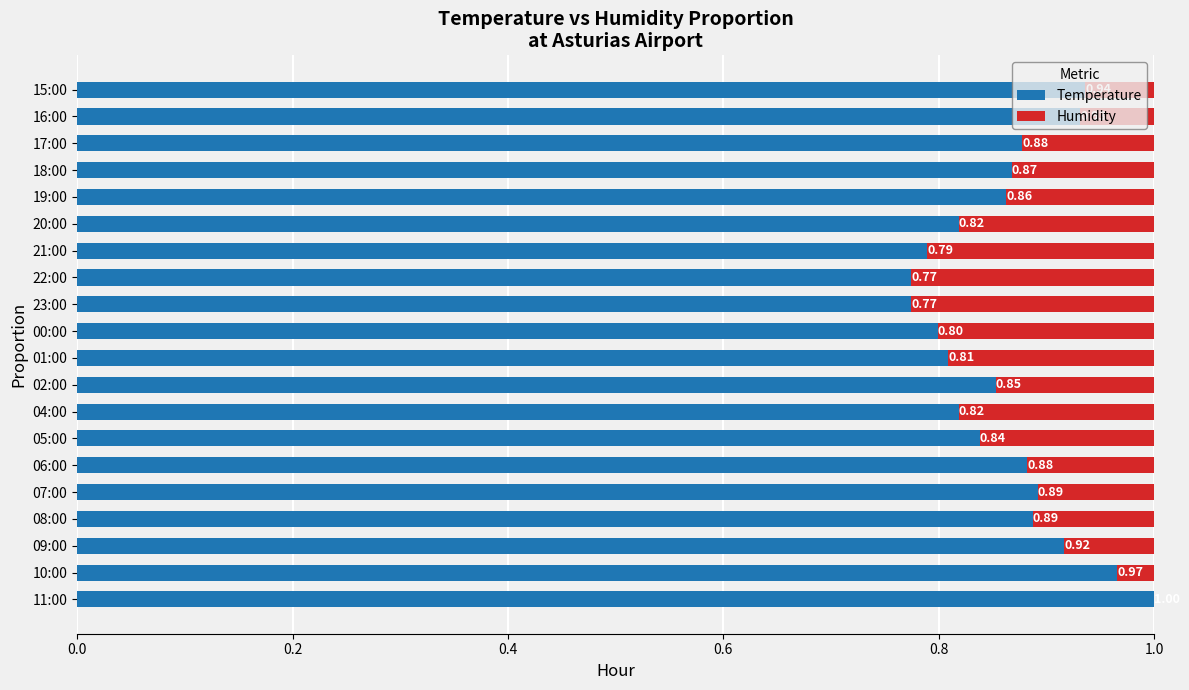

What is the total value across all series at 19:00?

1.0